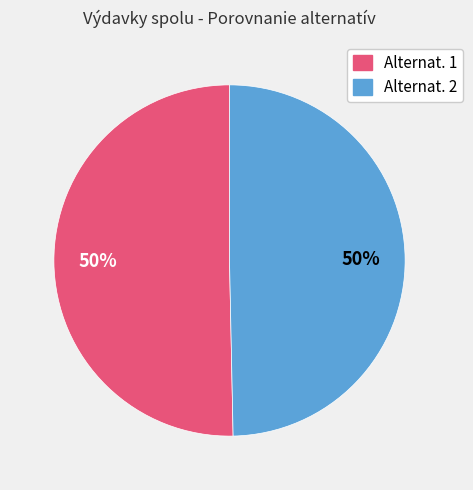

Count the number of slices in the pie.

2